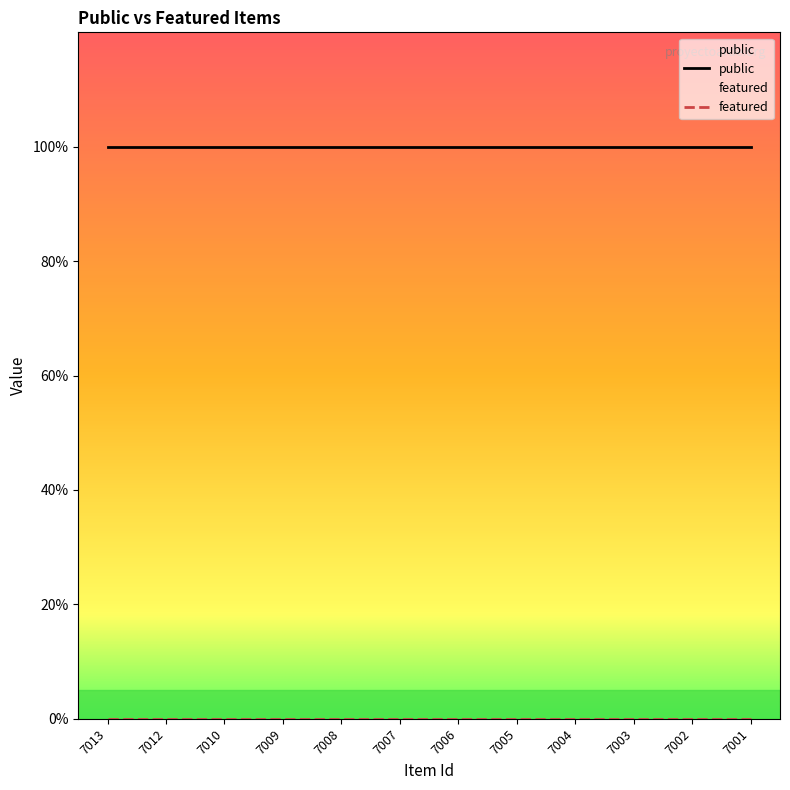

Reading left to right, transcribe all the data shown in this chart.

public: 1	1	1	1	1	1	1	1	1	1	1	1
featured: 0	0	0	0	0	0	0	0	0	0	0	0